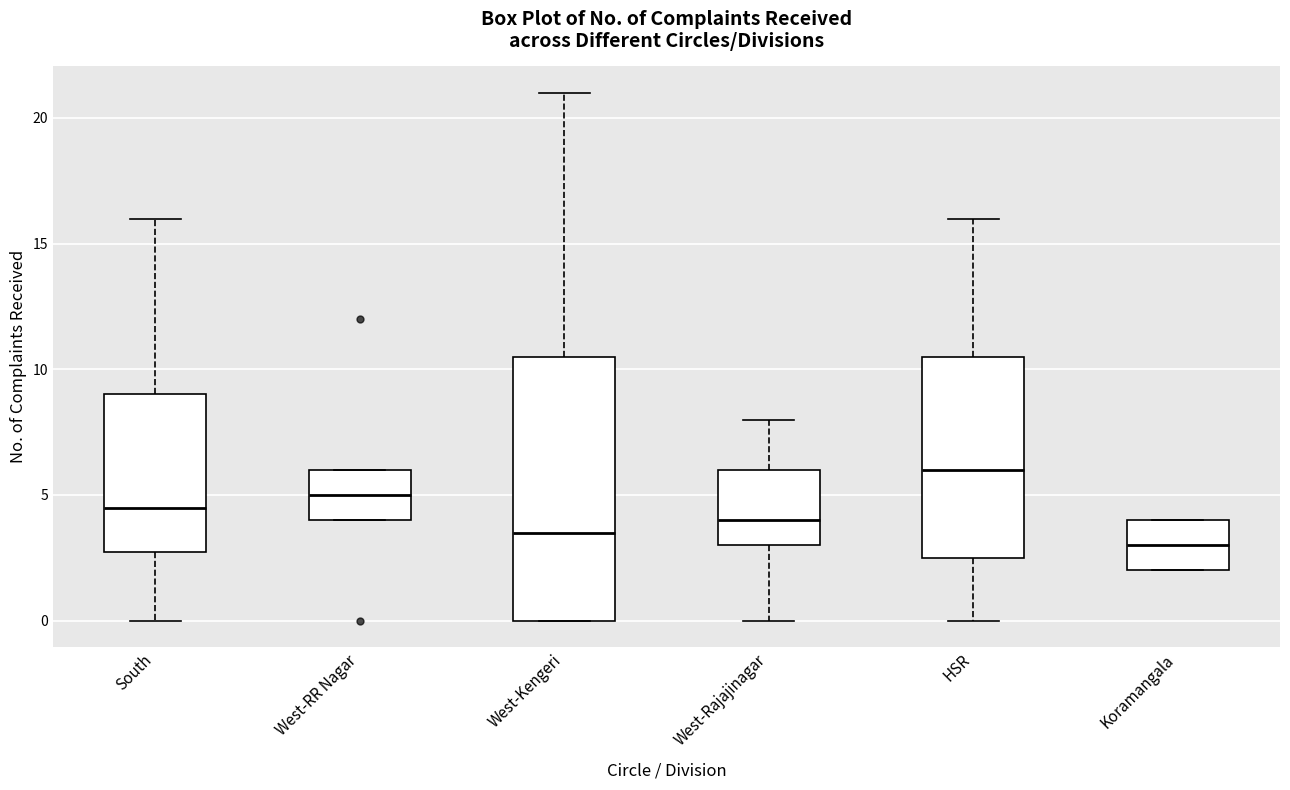

Which box's median line is the lowest?

Koramangala